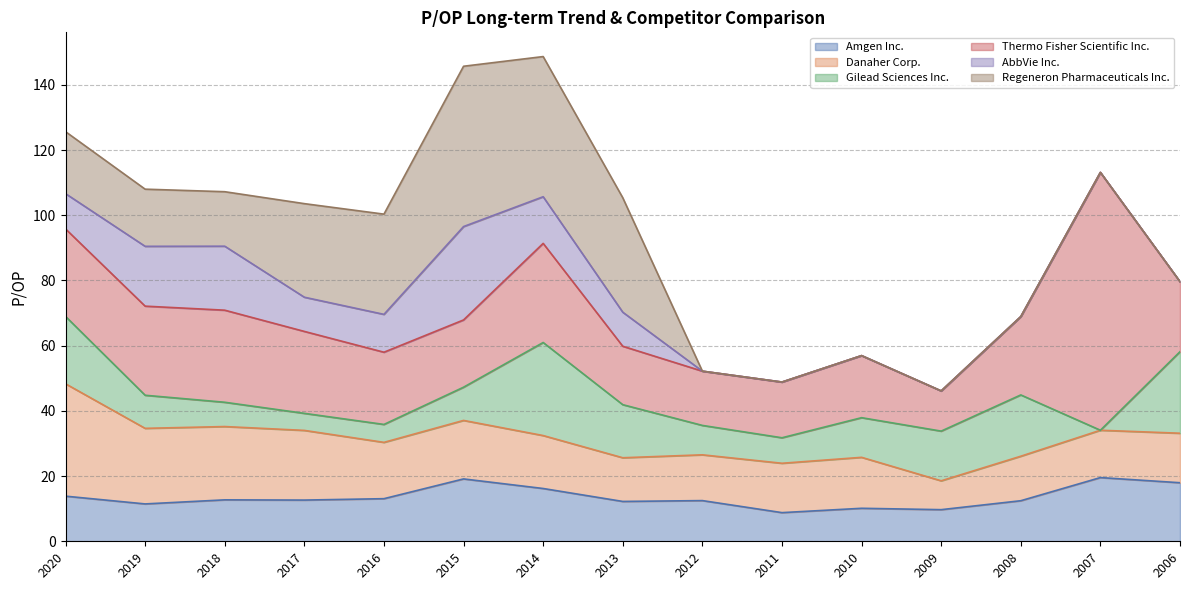

Does the chart display data point markers on the line(s)?

No